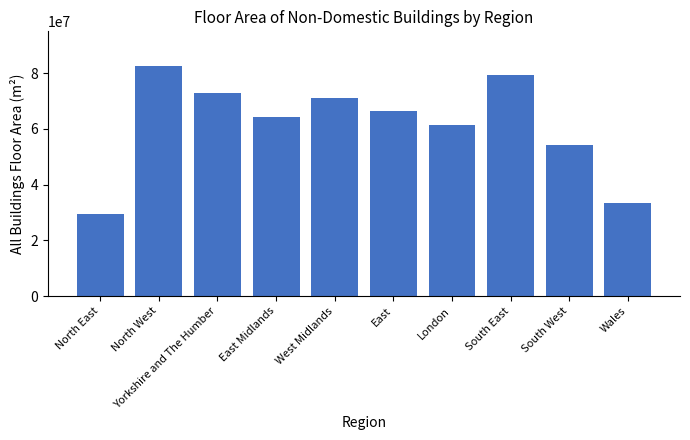

Rank the categories by value from highest to lowest.

North West, South East, Yorkshire and The Humber, West Midlands, East, East Midlands, London, South West, Wales, North East